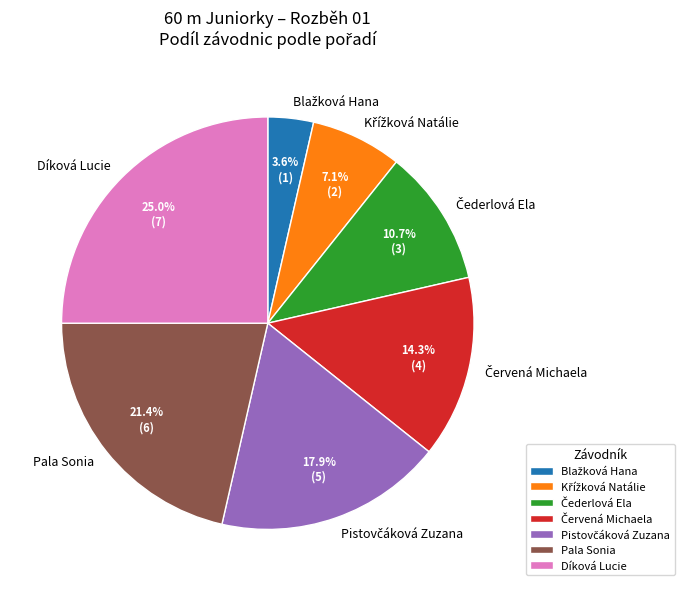

Is there any slice that represents more than half of the pie?

No